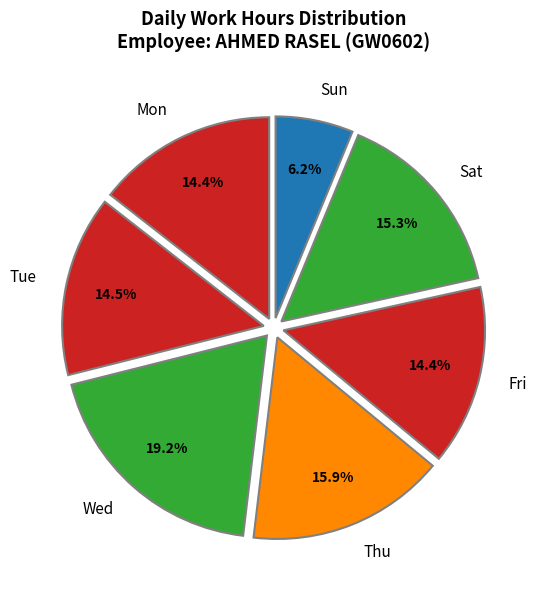

What is the total percentage of Wed and Thu?

35.1%